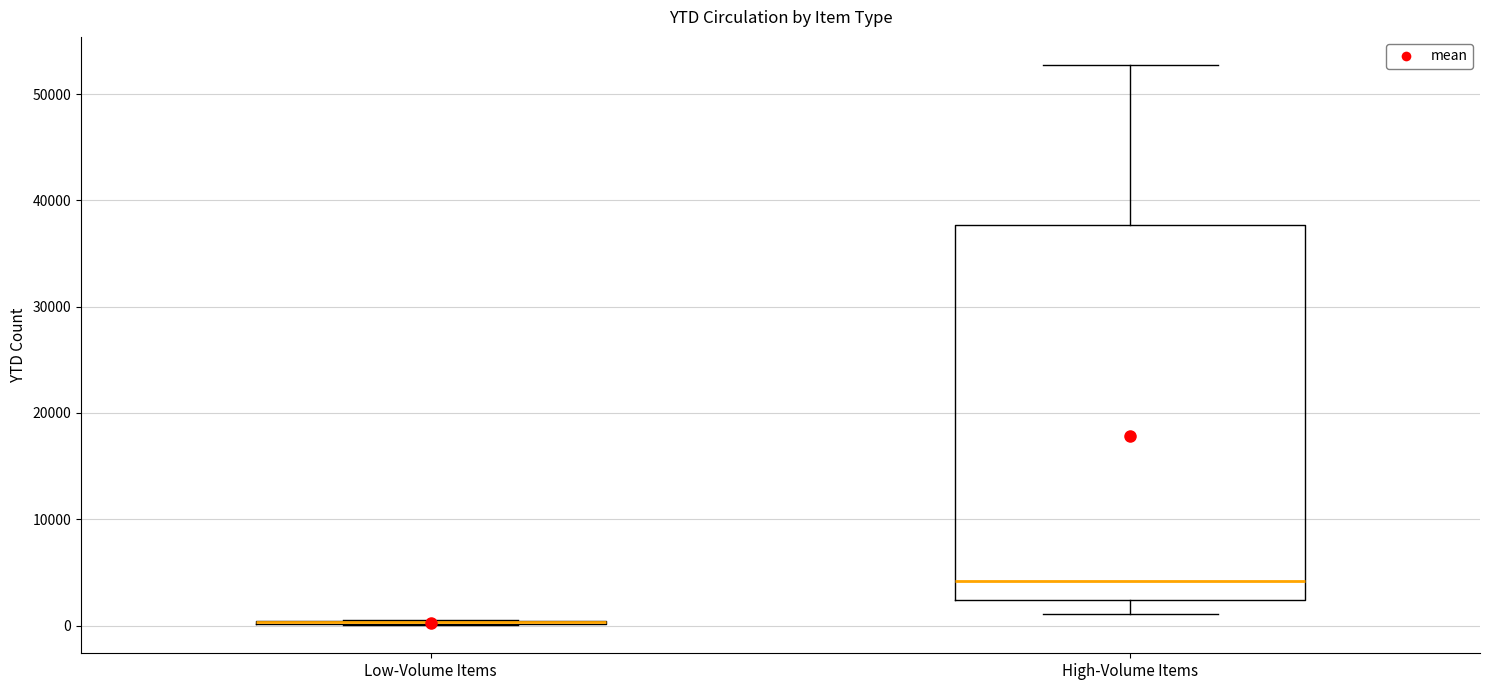

Where does the upper whisker of the box for High-Volume Items end on the y-axis? The values are not printed on the chart, so give them approximately, as read against the axis.

53000